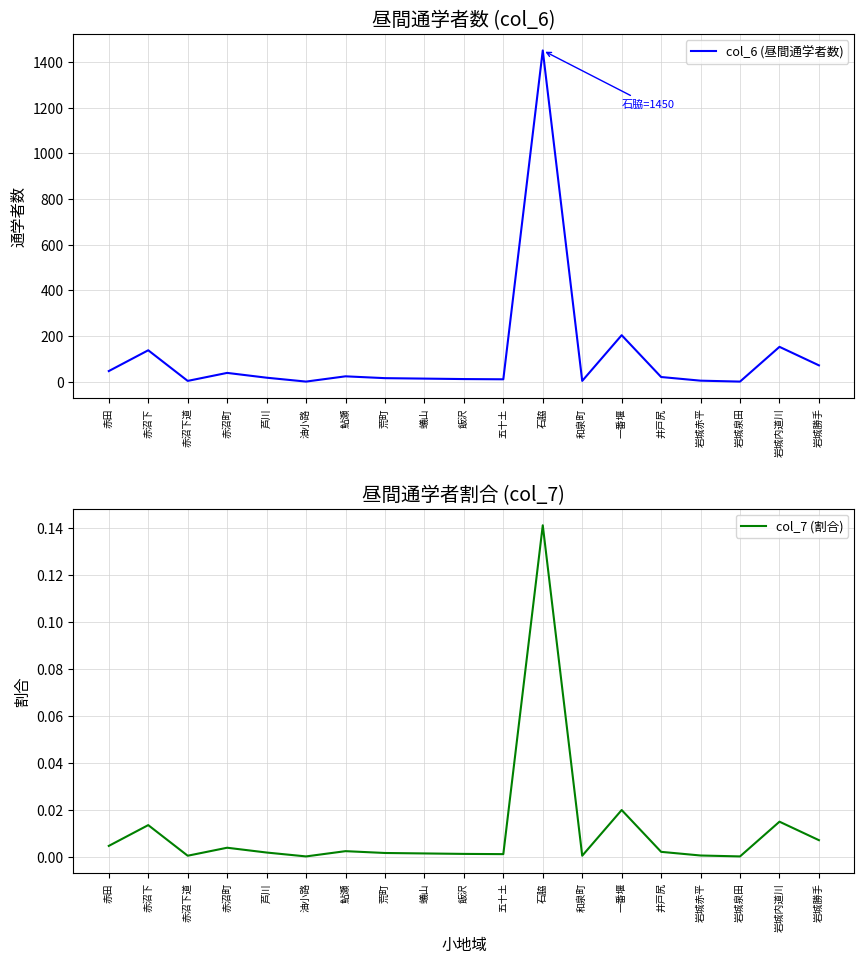

Reading right to left, what are all the values shown in this chart?

col_6 (昼間通学者数): 岩城勝手=72.0	岩城内道川=153.0	岩城泉田=1.0	岩城赤平=5.0	井戸尻=21.0	一番堰=204.0	和泉町=4.0	石脇=1450.0	五十土=11.0	飯沢=12.0	蟻山=14.0	荒町=16.0	鮎瀬=24.0	油小路=1.0	芦川=18.0	赤沼町=39.0	赤沼下道=4.0	赤沼下=138.0	赤田=47.0
col_7 (割合): 岩城勝手=0.0	岩城内道川=0.0	岩城泉田=0.0	岩城赤平=0.0	井戸尻=0.0	一番堰=0.0	和泉町=0.0	石脇=0.1	五十土=0.0	飯沢=0.0	蟻山=0.0	荒町=0.0	鮎瀬=0.0	油小路=0.0	芦川=0.0	赤沼町=0.0	赤沼下道=0.0	赤沼下=0.0	赤田=0.0